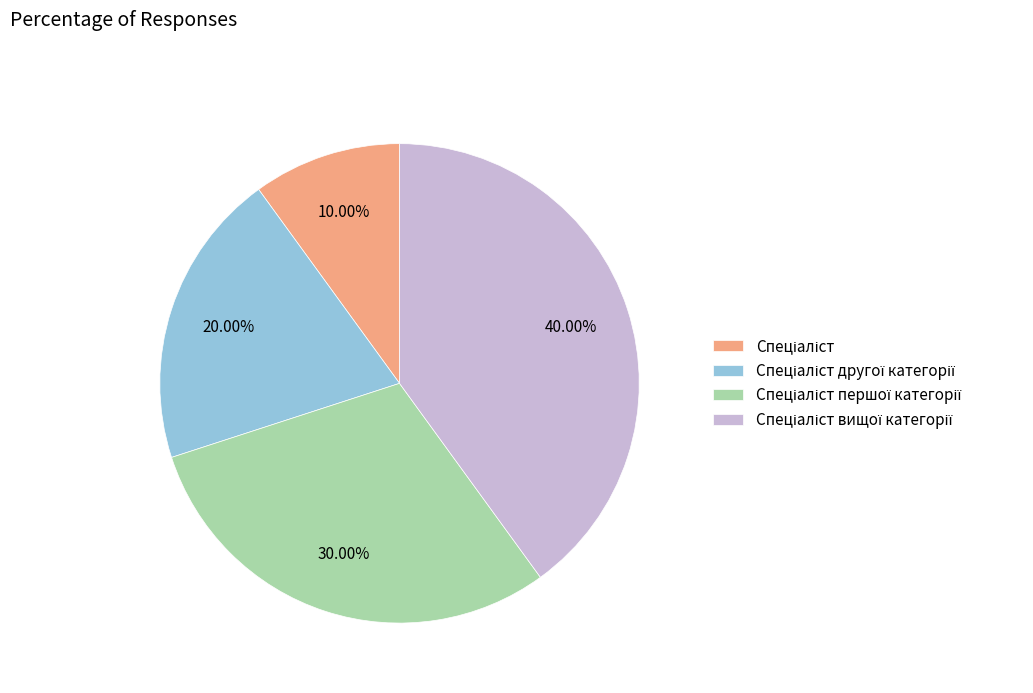

Is there a majority slice in this chart?

No